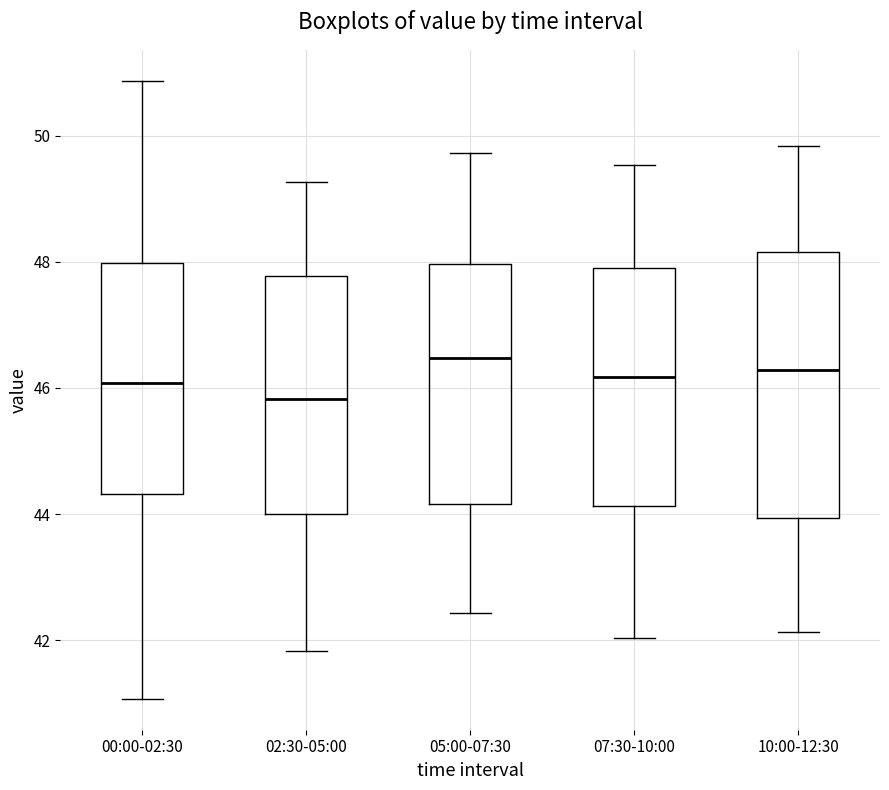

Where is the upper edge of the box for 02:30-05:00 on the y-axis? The values are not printed on the chart, so give them approximately, as read against the axis.

47.8